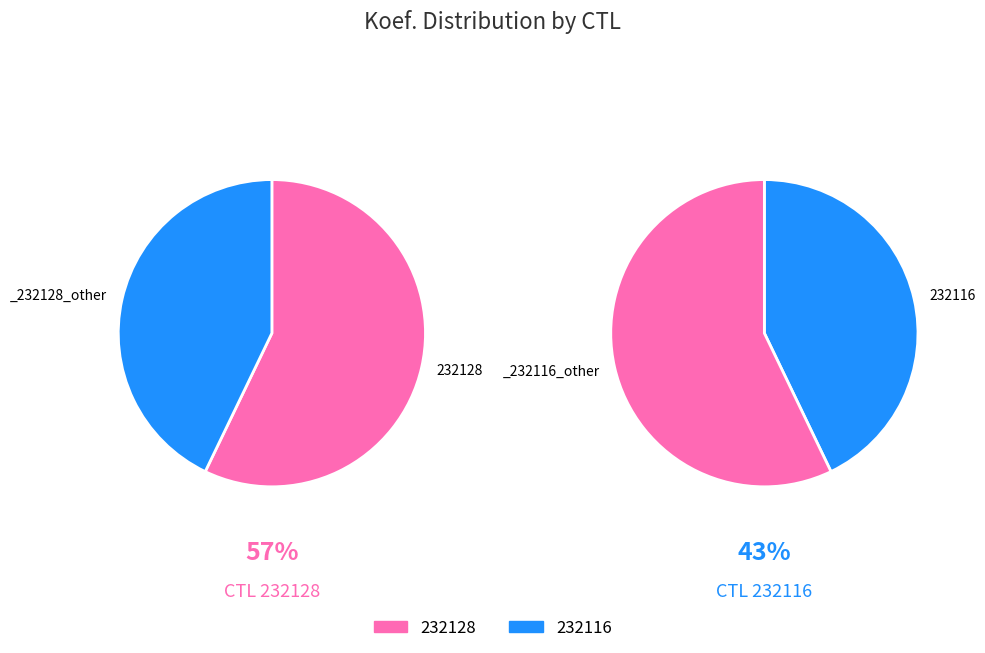

True or false: 232128 accounts for 47% of the total.

False